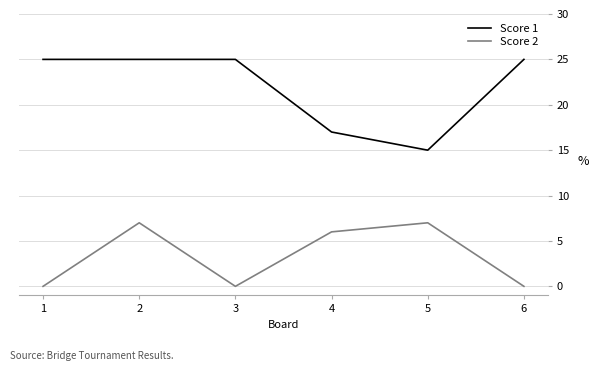

Is the value of Score 2 at 4 greater than the value of Score 1 at 2?

No